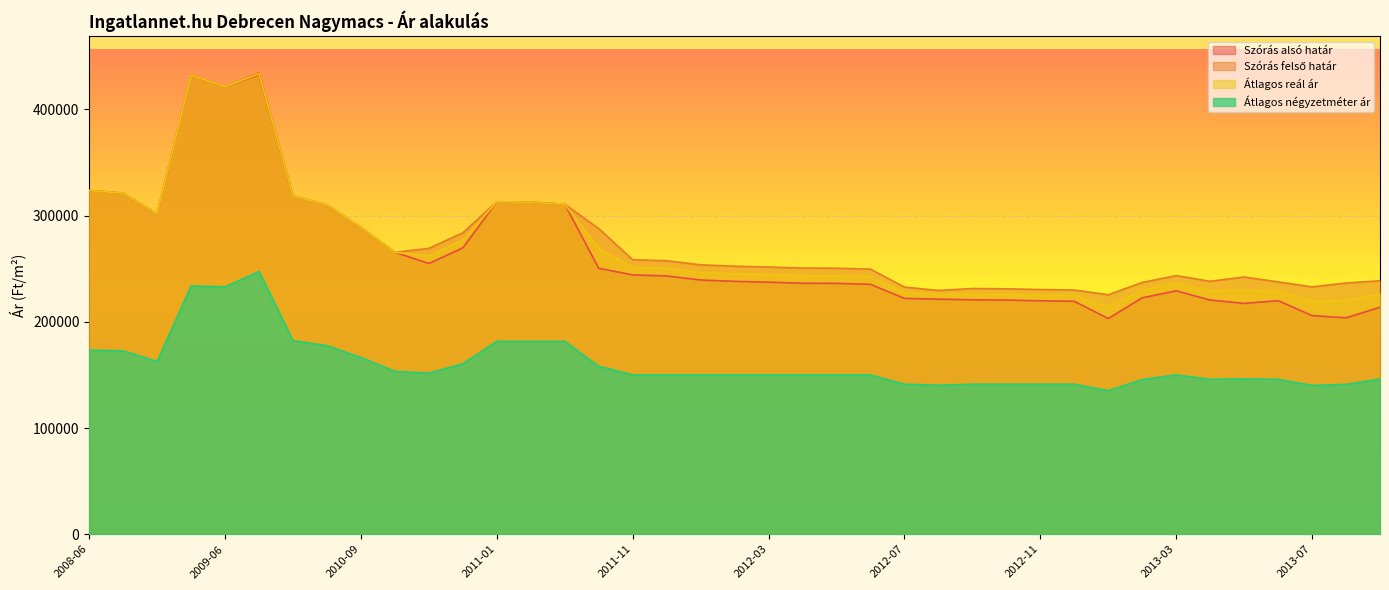

Reading right to left, extract all data points from this chart.

Szórás alsó határ: 2013-09=213784	2013-08=203746	2013-07=205882	2013-06=219930	2013-05=217353	2013-04=220522	2013-03=229218	2013-02=222621	2013-01=203120	2012-12=219351	2012-11=219822	2012-10=220474	2012-09=220771	2012-08=221337	2012-07=222090	2012-06=235318	2012-05=236224	2012-04=236354	2012-03=237334	2012-02=238123	2012-01=239384	2011-12=243244	2011-11=244211	2011-05=250423	2011-03=310770	2011-02=312708	2011-01=313063	2010-12=269631	2010-11=254909	2010-10=265487	2010-09=288878	2010-07=310118	2010-06=318540	2010-01=432448	2009-06=421588	2008-10=432265	2008-08=301787	2008-07=321171	2008-06=323680
Szórás felső határ: 2013-09=238676	2013-08=236572	2013-07=232918	2013-06=237594	2013-05=242245	2013-04=238186	2013-03=243504	2013-02=237071	2013-01=225488	2012-12=229957	2012-11=230428	2012-10=231080	2012-09=231377	2012-08=229533	2012-07=232696	2012-06=249604	2012-05=250510	2012-04=250640	2012-03=251620	2012-02=252409	2012-01=253670	2011-12=257530	2011-11=258497	2011-05=287797	2011-03=310770	2011-02=312708	2011-01=313063	2010-12=283917	2010-11=269195	2010-10=265487	2010-09=288878	2010-07=310118	2010-06=318540	2010-01=434452	2009-06=421588	2008-10=432265	2008-08=301787	2008-07=321171	2008-06=323680
Átlagos reál ár: 2013-09=226230	2013-08=220159	2013-07=219400	2013-06=228762	2013-05=229799	2013-04=229354	2013-03=236361	2013-02=229846	2013-01=214304	2012-12=224654	2012-11=225125	2012-10=225777	2012-09=226074	2012-08=225435	2012-07=227393	2012-06=242461	2012-05=243367	2012-04=243497	2012-03=244477	2012-02=245266	2012-01=246527	2011-12=250387	2011-11=251354	2011-05=269110	2011-03=310770	2011-02=312708	2011-01=313063	2010-12=276774	2010-11=262052	2010-10=265487	2010-09=288878	2010-07=310118	2010-06=318540	2010-01=433450	2009-06=421588	2008-10=432265	2008-08=301787	2008-07=321171	2008-06=323680
Átlagos négyzetméter ár: 2013-09=146301	2013-08=141034	2013-07=140150	2013-06=145867	2013-05=146301	2013-04=145867	2013-03=150051	2013-02=145650	2013-01=135166	2012-12=141250	2012-11=141250	2012-10=141250	2012-09=141250	2012-08=140294	2012-07=141250	2012-06=150051	2012-05=150051	2012-04=150051	2012-03=150051	2012-02=150051	2012-01=150051	2011-12=150051	2011-11=150051	2011-05=158214	2011-03=181632	2011-02=181632	2011-01=181632	2010-12=160578	2010-11=151735	2010-10=153418	2010-09=166364	2010-07=177626	2010-06=182240	2010-01=247482	2009-06=233005	2008-10=233782	2008-08=162669	2008-07=172694	2008-06=173404